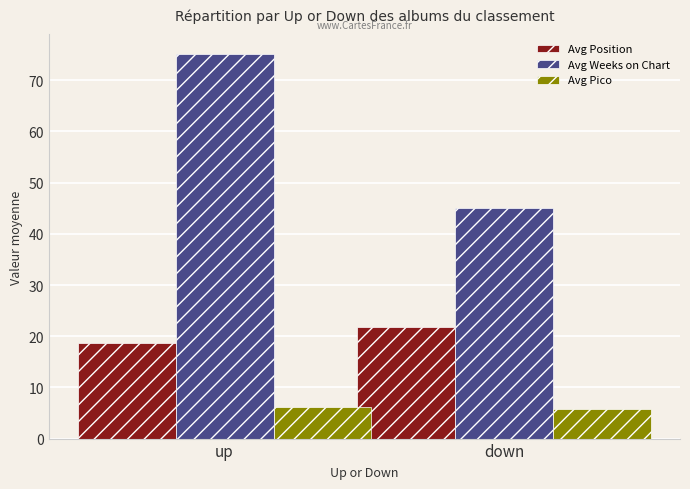

Between up and down, which series saw the biggest shift?

Avg Weeks on Chart